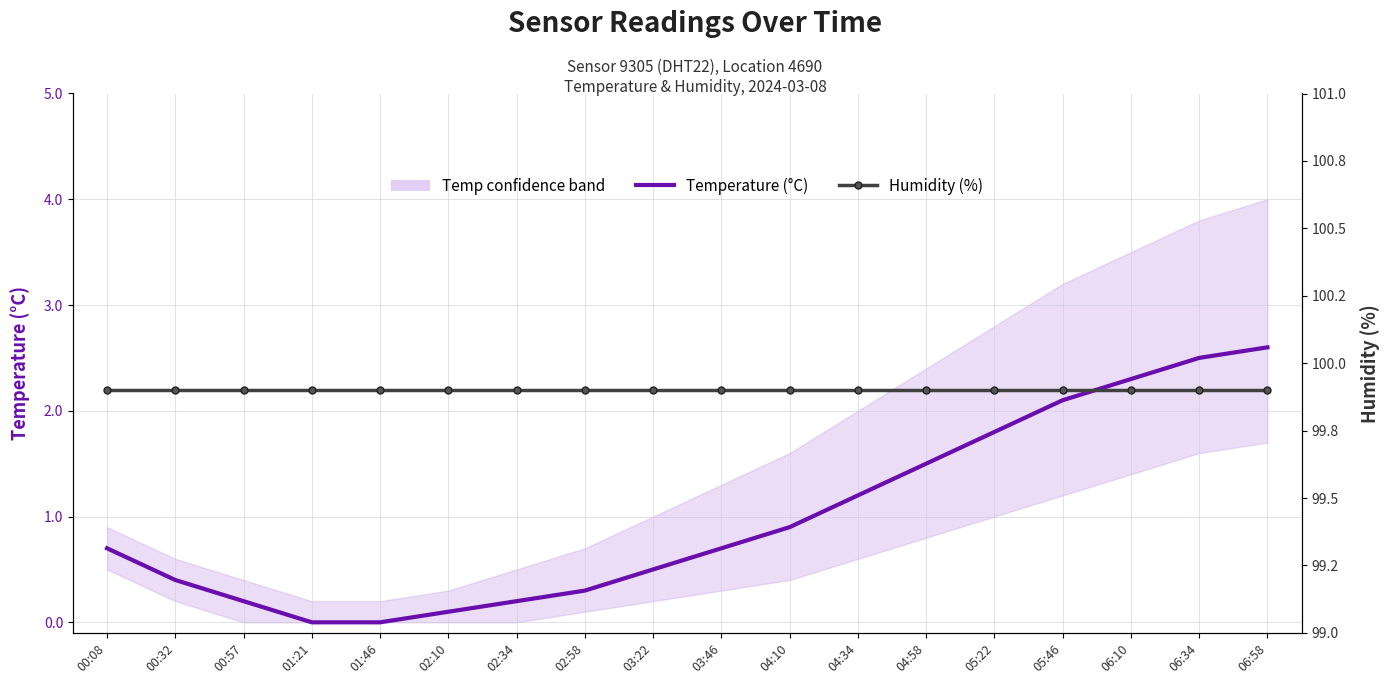

Between 00:08 and 04:10, which series saw the biggest shift?

Temperature (°C)